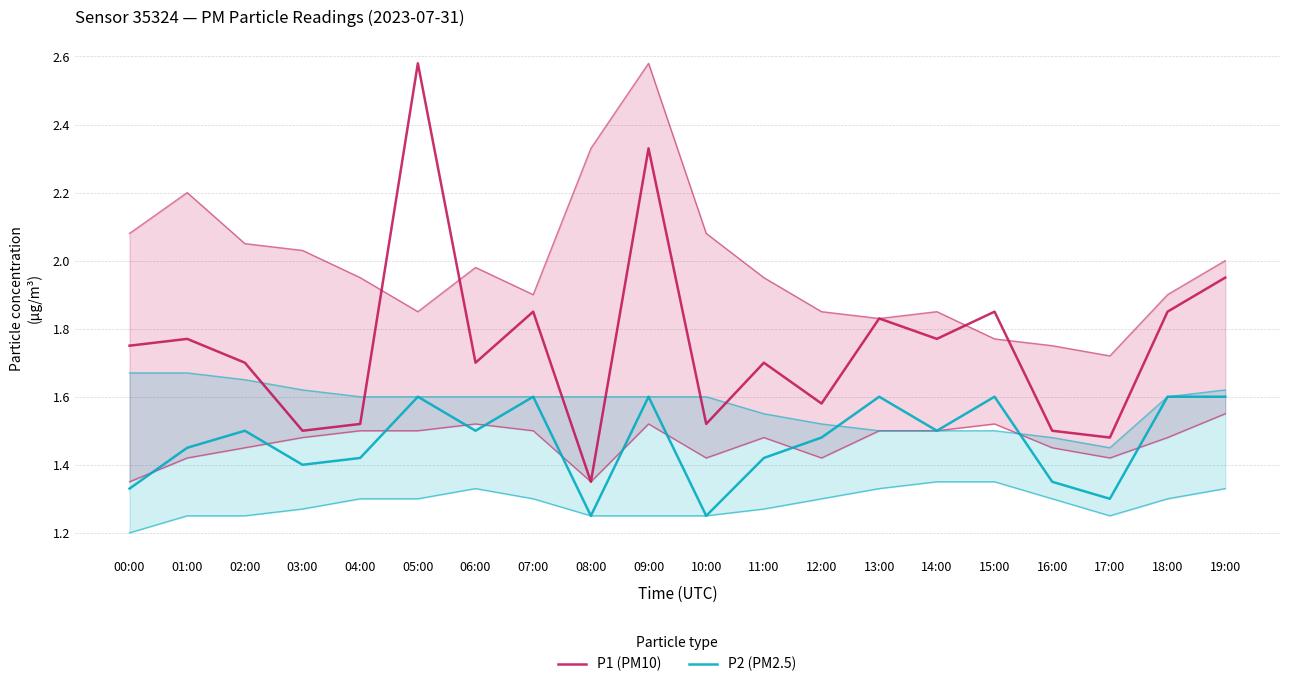

True or false: P1 (PM10) has a value of 2.5 at 17:00.

False